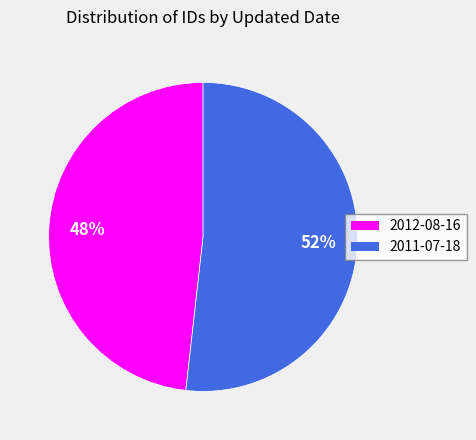

What is the ratio of the value at 2012-08-16 to the value at 2011-07-18?

0.9